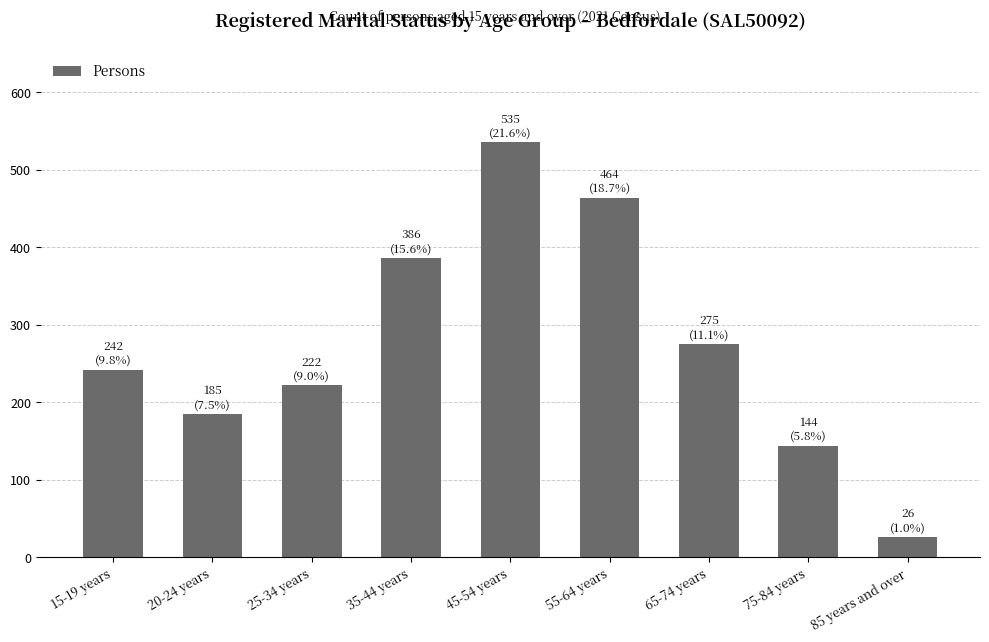

Reading right to left, list all the values displayed in this chart.

85 years and over=26	75-84 years=144	65-74 years=275	55-64 years=464	45-54 years=535	35-44 years=386	25-34 years=222	20-24 years=185	15-19 years=242